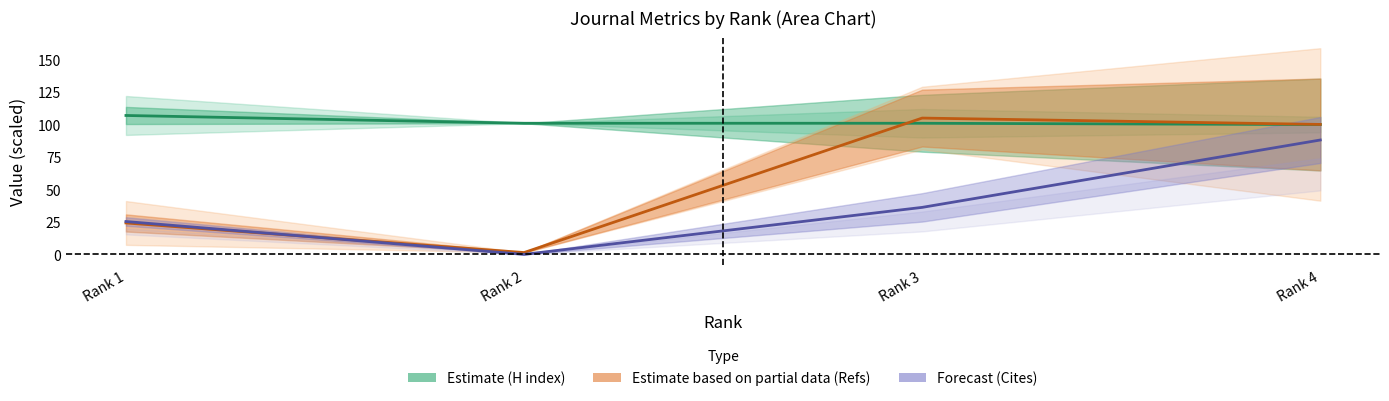

Which has a higher value, Rank 3 or Rank 2?

Rank 3